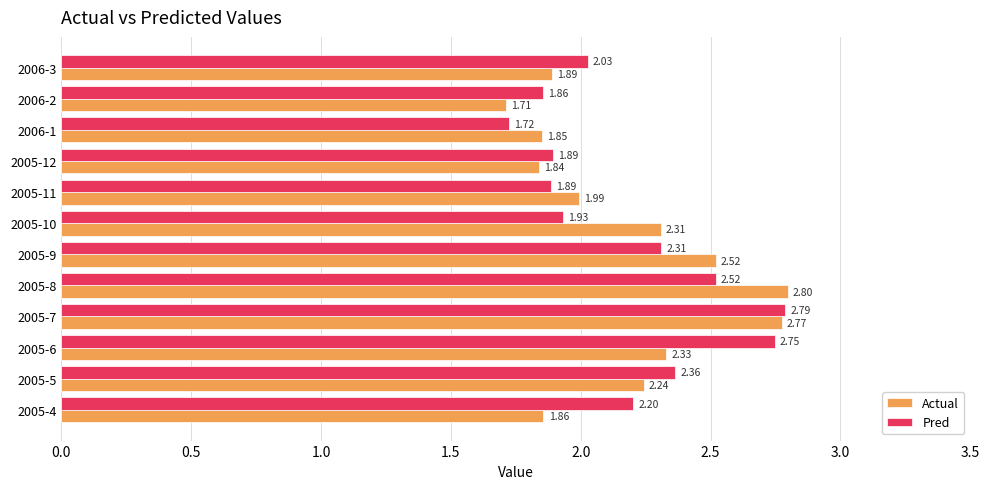

What are all the series names shown in the legend?

Actual, Pred